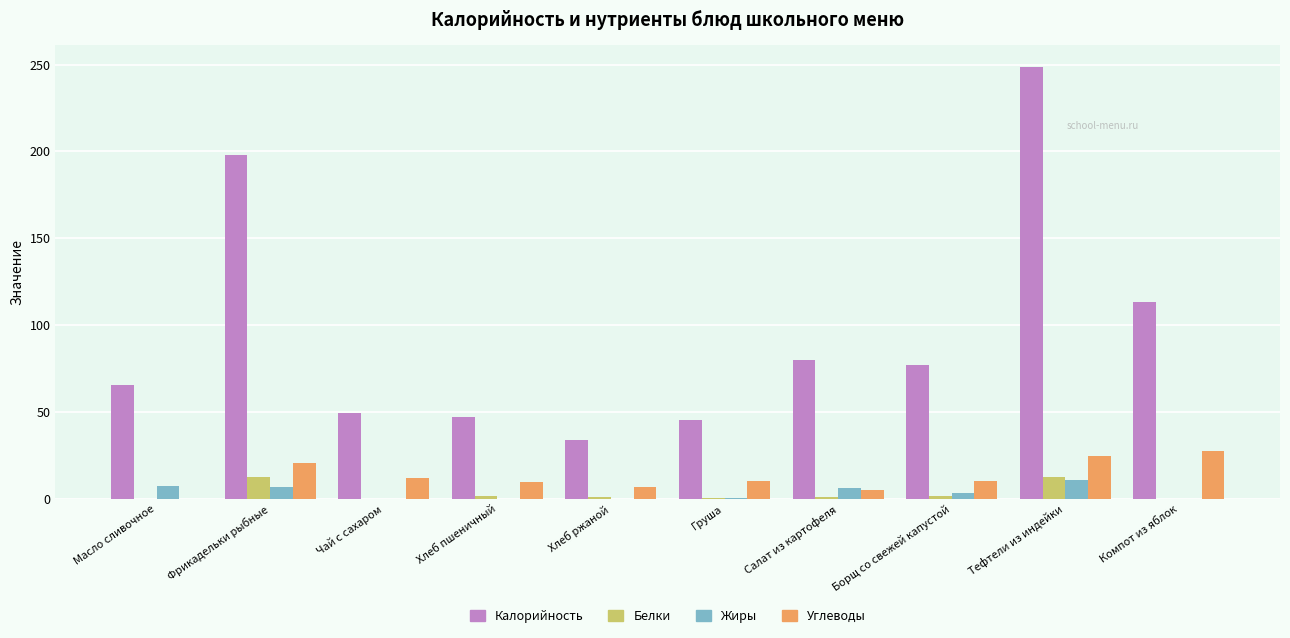

What is the maximum value for Жиры?

11.0